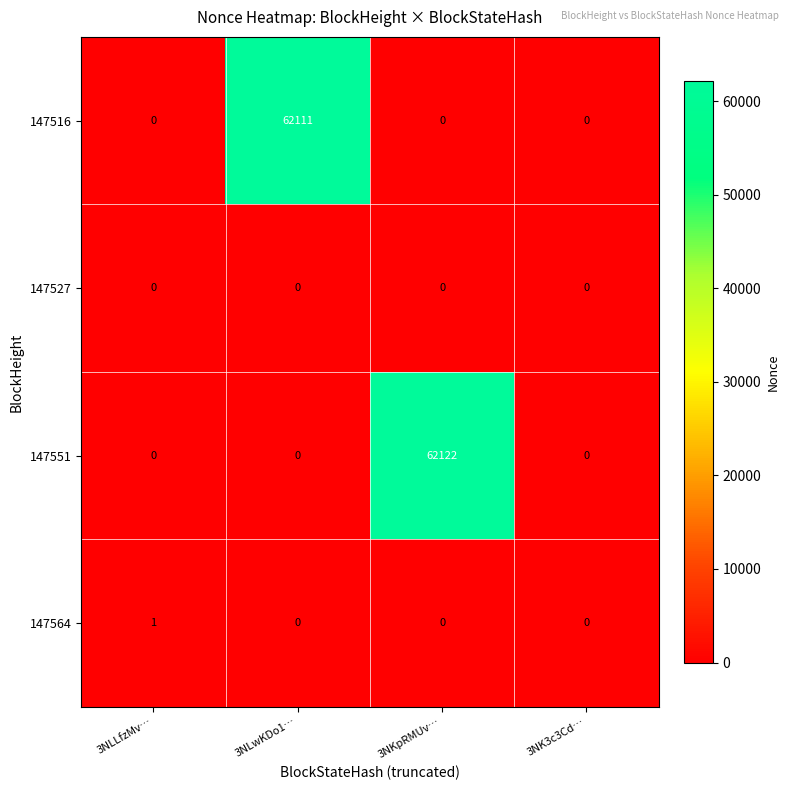

What is the approximate value of 147551 at 3NKpRMUv…, to the nearest 100?

62100